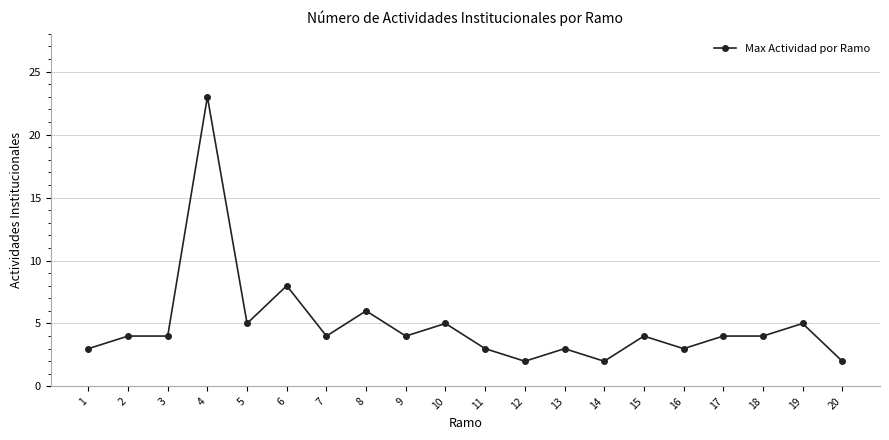

The chart shows a value of 3 at 11. True or false?

True